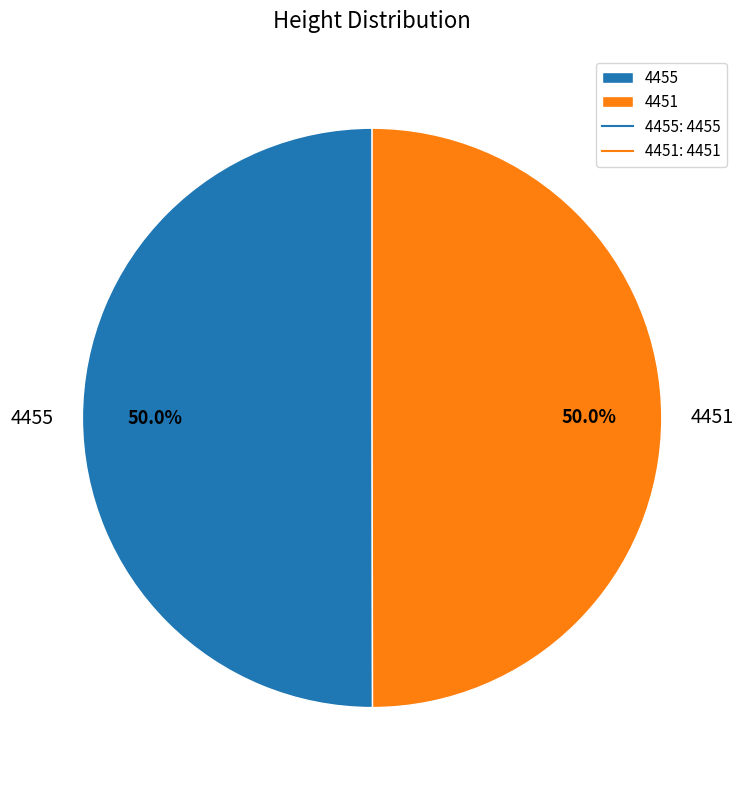

How many segments does this pie chart have?

2